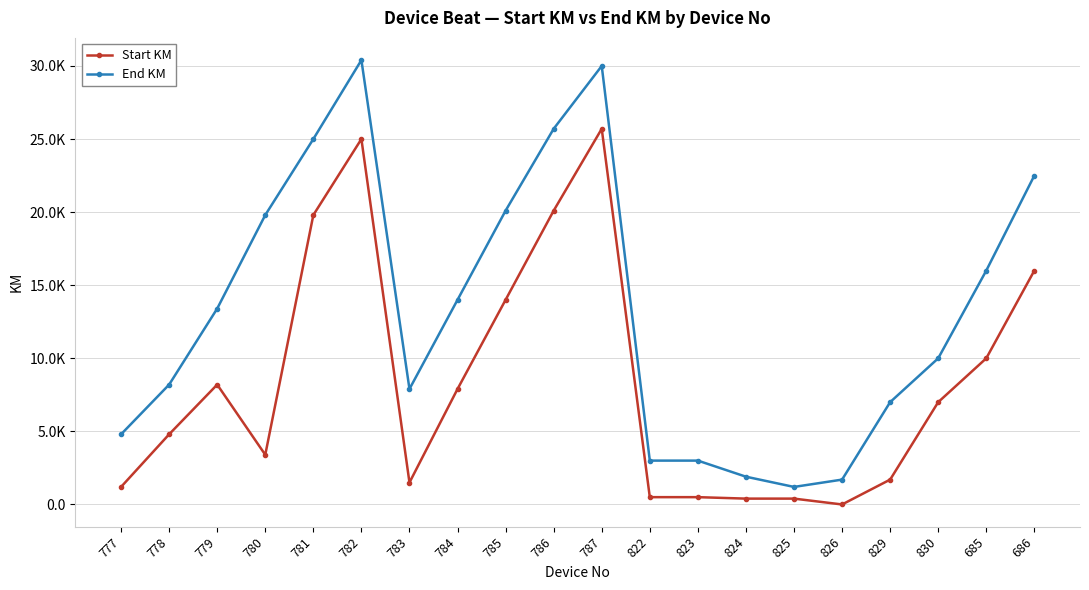

What is the difference between the maximum and minimum values in the Start KM series?

25.7